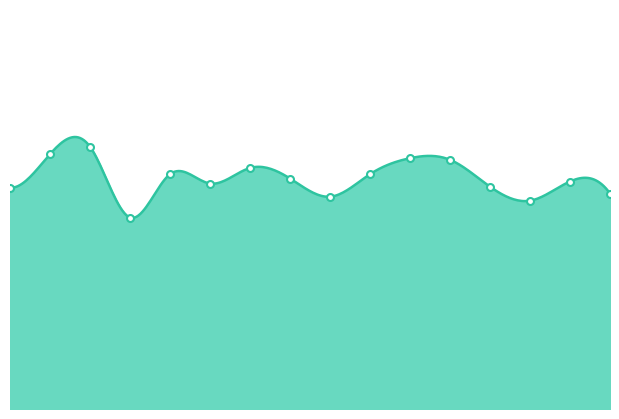

Between 02:00 and 00:50, which is larger?

00:50